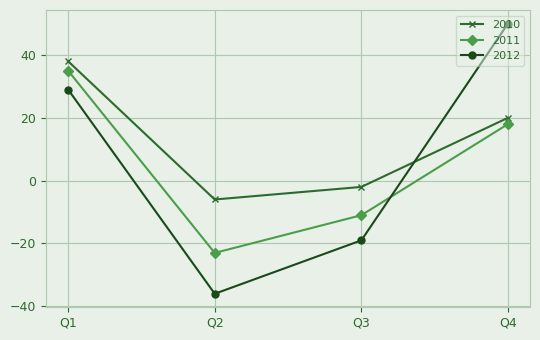

Reading left to right, what are all the values shown in this chart?

2010: Q1=38	Q2=-6	Q3=-2	Q4=20
2011: Q1=35	Q2=-23	Q3=-11	Q4=18
2012: Q1=29	Q2=-36	Q3=-19	Q4=50